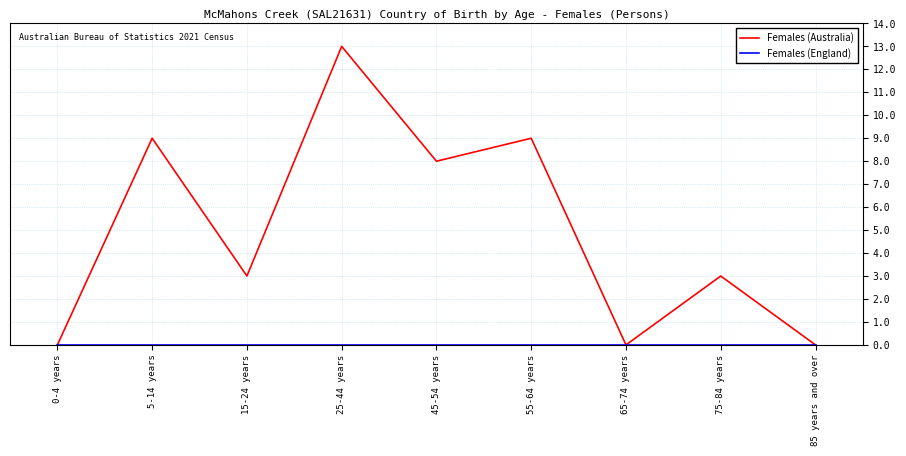

Which category has the highest value across all series?

25-44 years